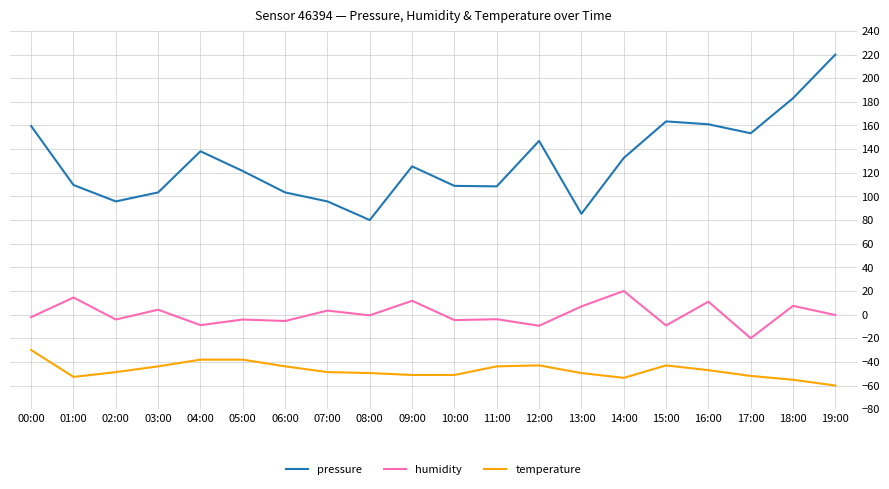

The temperature series shows -49.5 at 08:00. True or false?

True